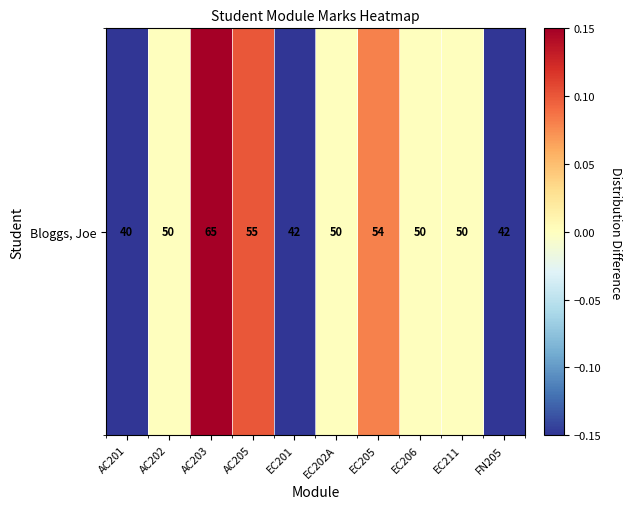

How many values are below 0?

3